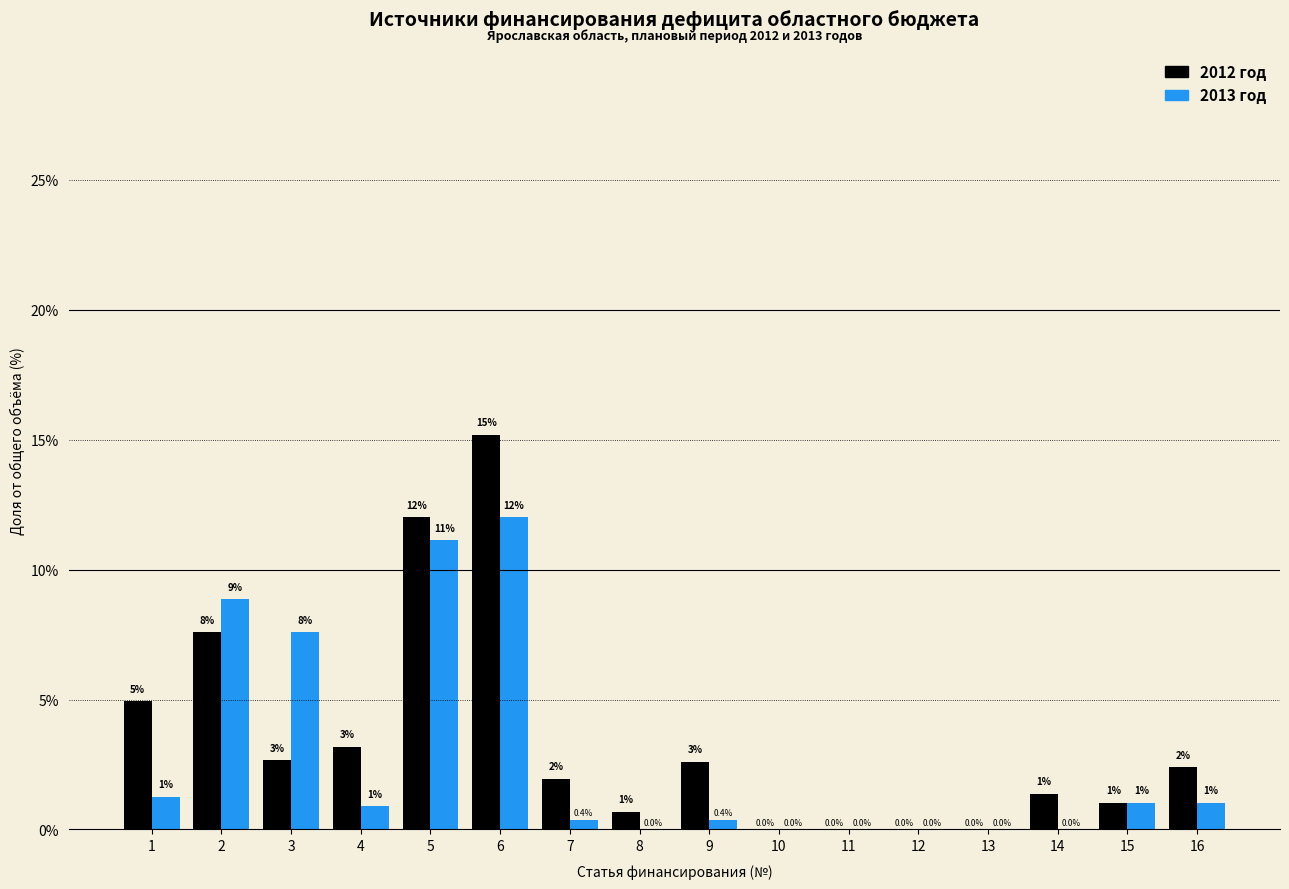

At which category is the sum across all series the highest?

6